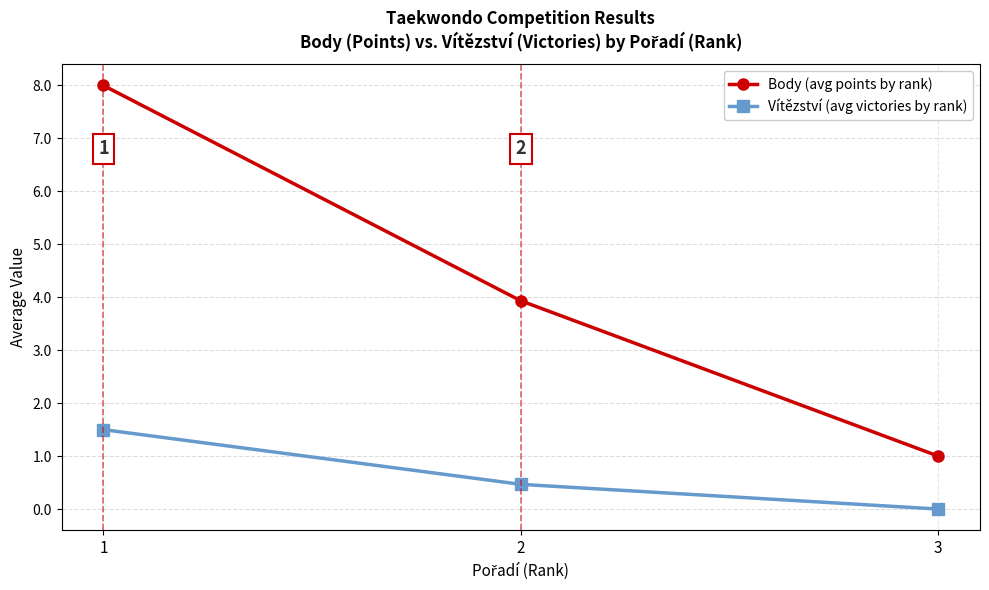

How many values in the Vítězství (avg victories by rank) series exceed 0?

2